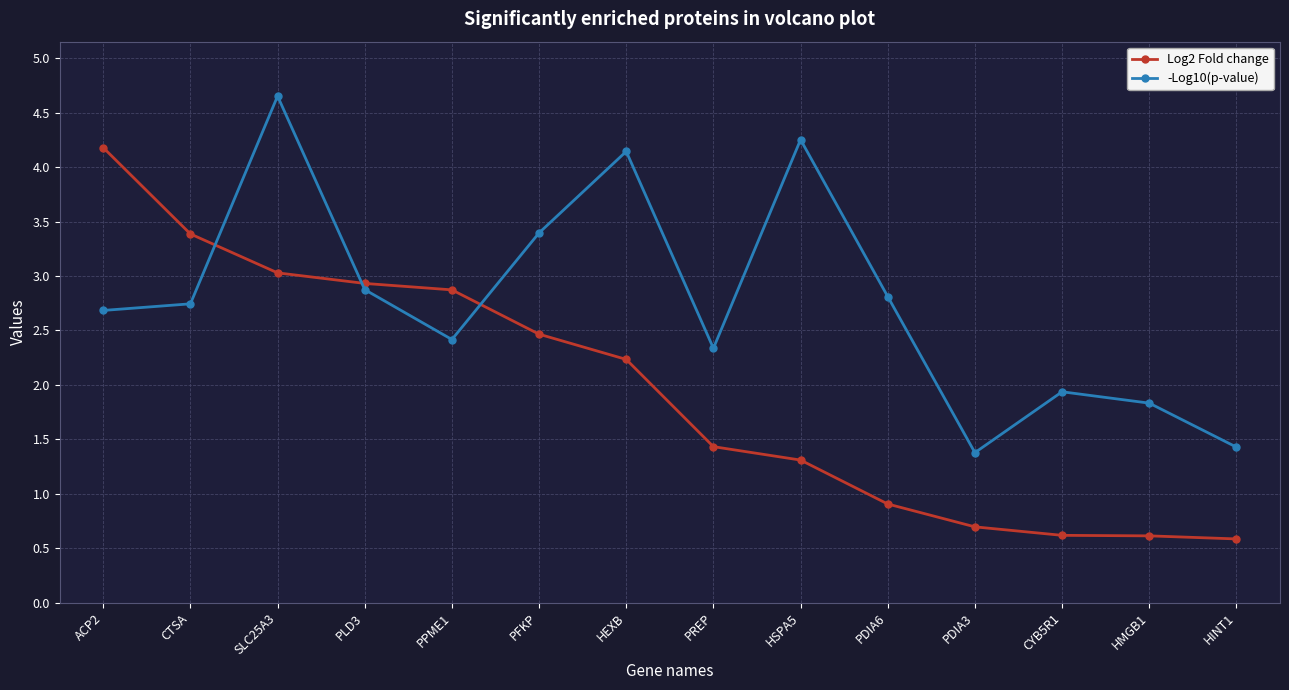

True or false: -Log10(p-value) has a value of 2.2 at PFKP.

False